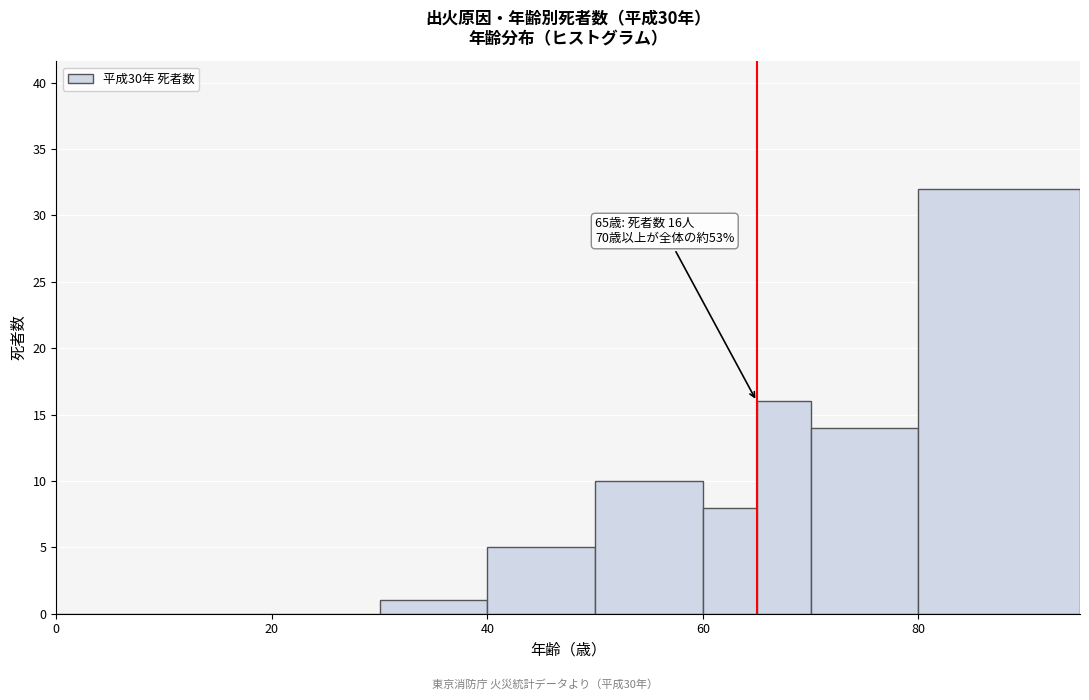

Around what value on the x-axis is the tallest bar? Give the approximate position of its centre, as read against the axis.

88